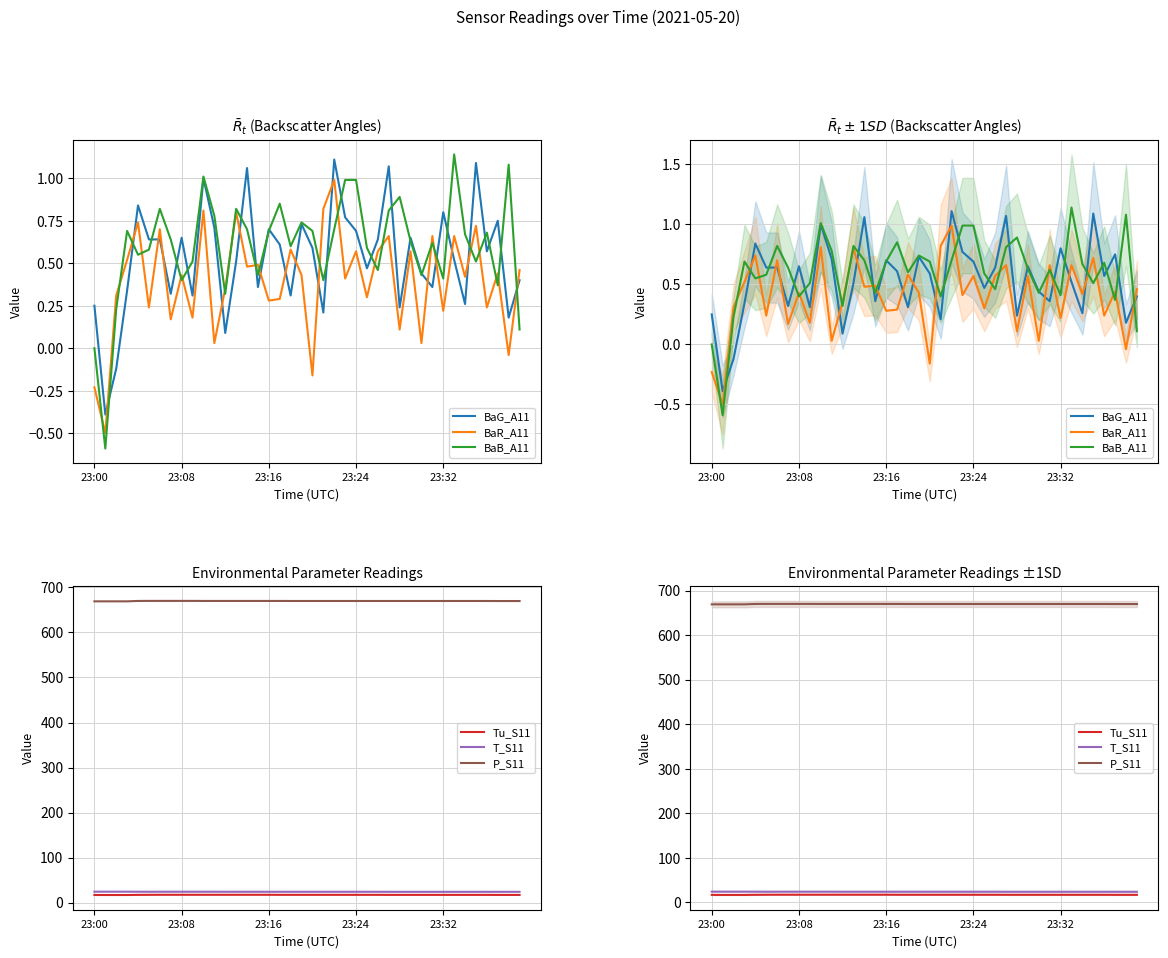

True or false: T_S11 and Tu_S11 intersect in this chart.

False